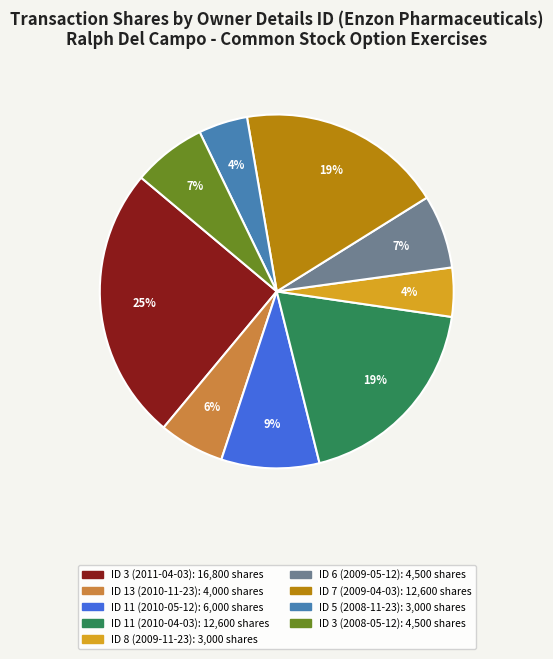

To the nearest percent, what is the difference between the largest and smallest slice percentages?

21%